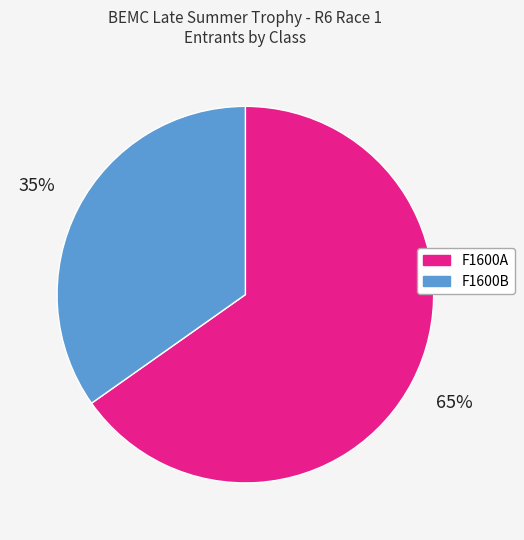

Does F1600B represent more than half of the total?

No